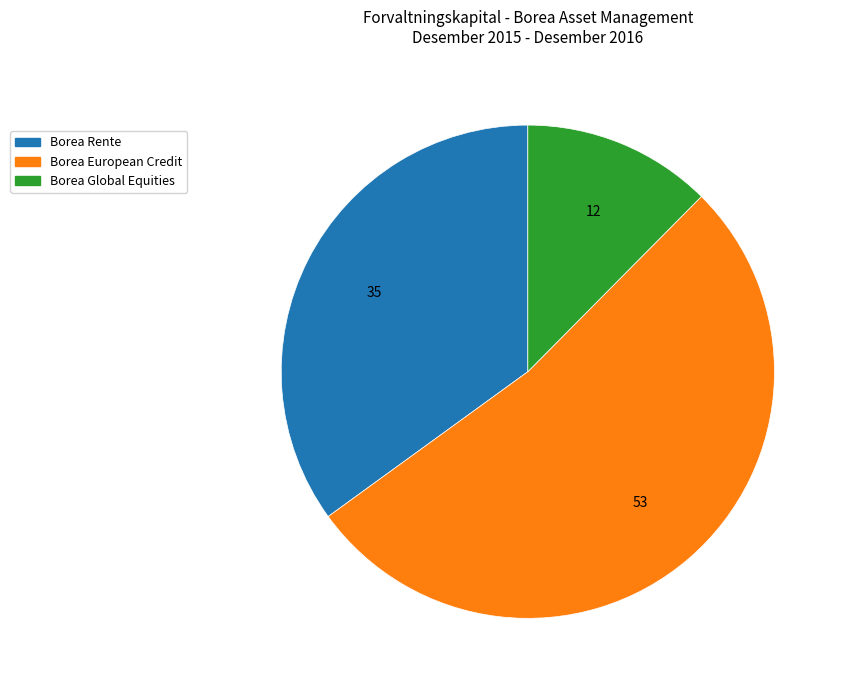

Is there a majority slice in this chart?

Yes